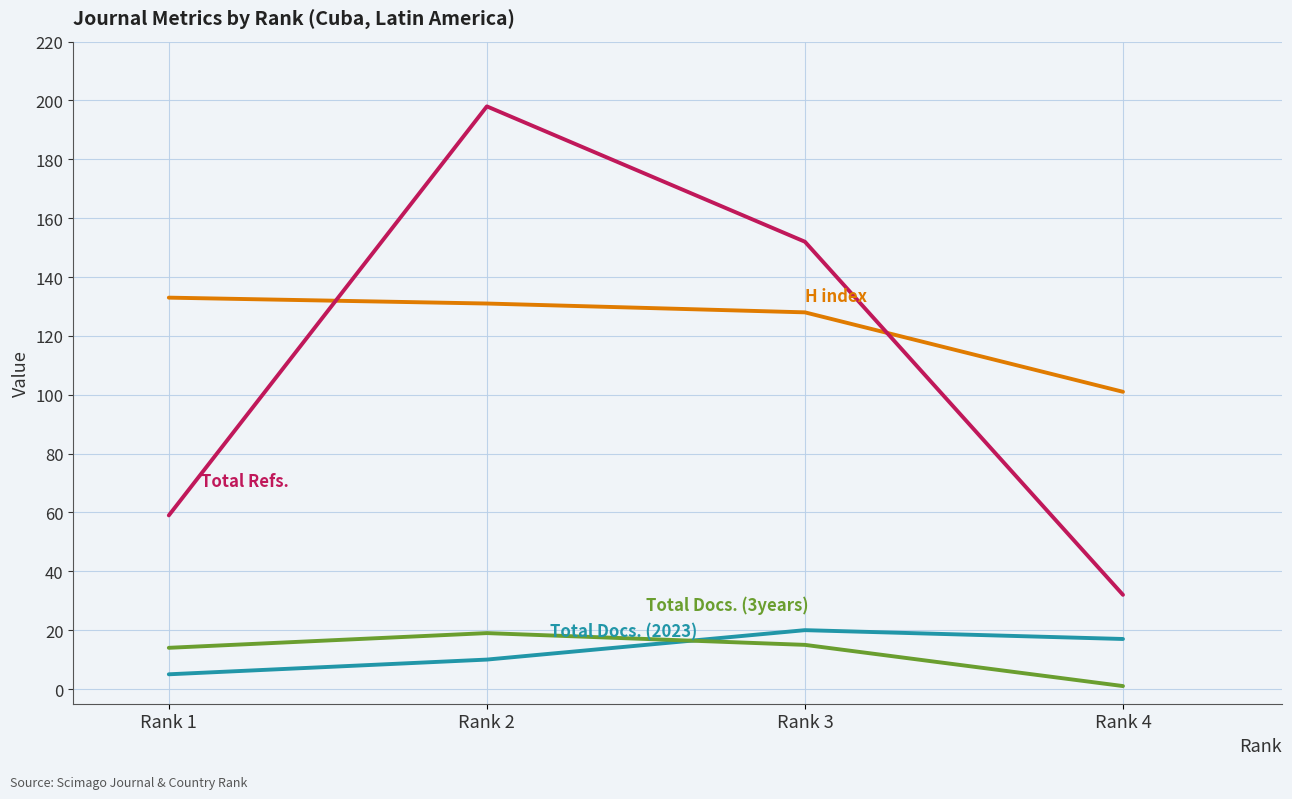

At which category is the sum across all series the highest?

Rank 2